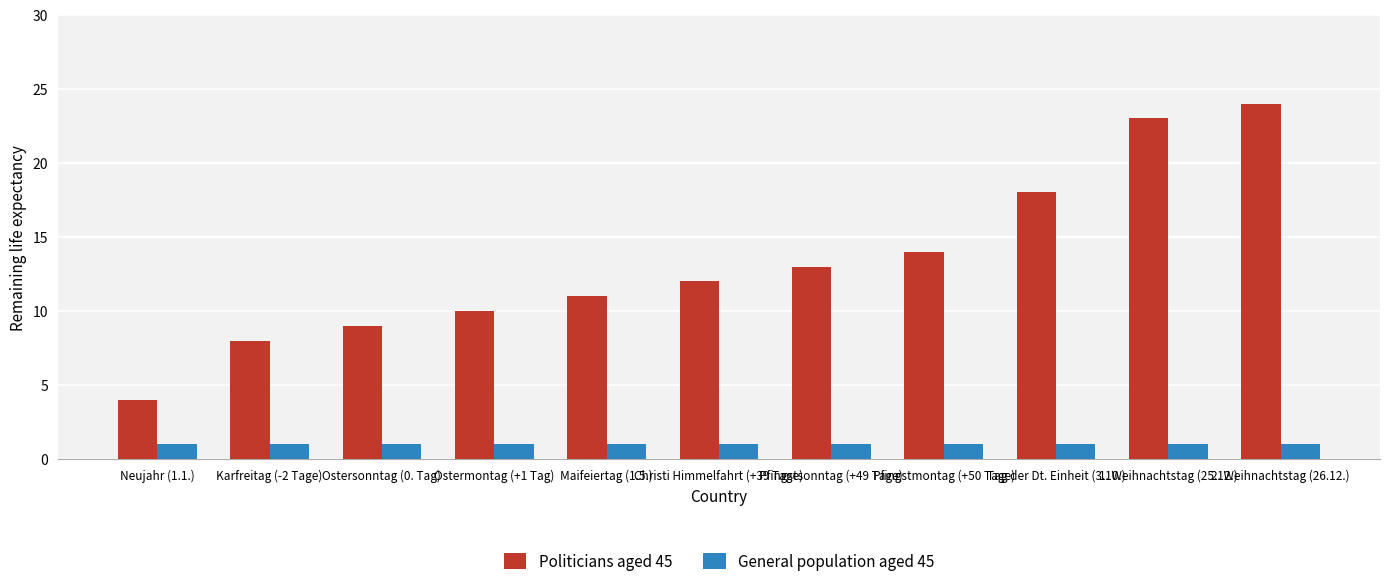

At Tag der Dt. Einheit (3.10.), list the series in order from smallest to largest.

General population aged 45, Politicians aged 45